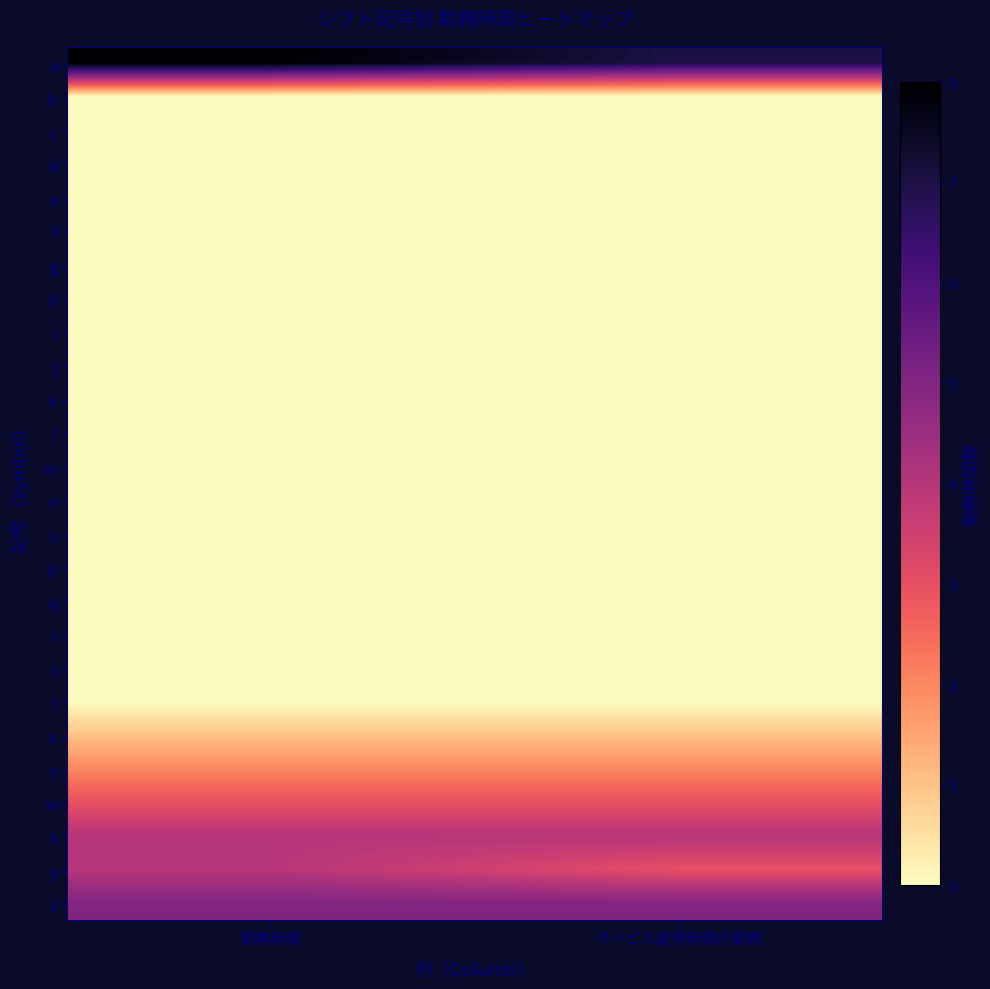

Reading right to left, what are all the values shown in this chart?

a: サービス提供時間内勤務=7	勤務時間=8
b: サービス提供時間内勤務=0	勤務時間=0
c: サービス提供時間内勤務=0	勤務時間=0
d: サービス提供時間内勤務=0	勤務時間=0
e: サービス提供時間内勤務=0	勤務時間=0
f: サービス提供時間内勤務=0	勤務時間=0
g: サービス提供時間内勤務=0	勤務時間=0
h: サービス提供時間内勤務=0	勤務時間=0
i: サービス提供時間内勤務=0	勤務時間=0
j: サービス提供時間内勤務=0	勤務時間=0
k: サービス提供時間内勤務=0	勤務時間=0
l: サービス提供時間内勤務=0	勤務時間=0
m: サービス提供時間内勤務=0	勤務時間=0
n: サービス提供時間内勤務=0	勤務時間=0
o: サービス提供時間内勤務=0	勤務時間=0
p: サービス提供時間内勤務=0	勤務時間=0
q: サービス提供時間内勤務=0	勤務時間=0
r: サービス提供時間内勤務=0	勤務時間=0
s: サービス提供時間内勤務=0	勤務時間=0
t: サービス提供時間内勤務=0	勤務時間=0
u: サービス提供時間内勤務=1	勤務時間=1
v: サービス提供時間内勤務=2	勤務時間=2
w: サービス提供時間内勤務=3	勤務時間=3
x: サービス提供時間内勤務=4	勤務時間=4
y: サービス提供時間内勤務=3	勤務時間=4
z: サービス提供時間内勤務=5	勤務時間=5